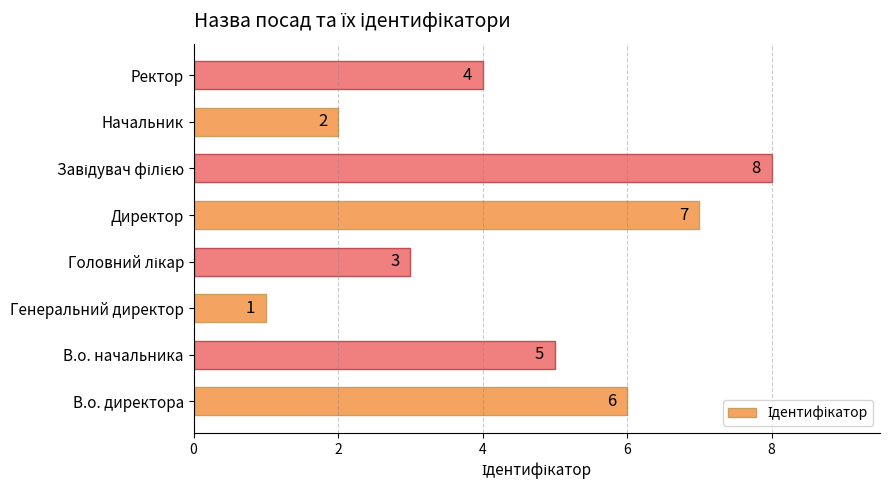

Count the number of data series in this chart.

1